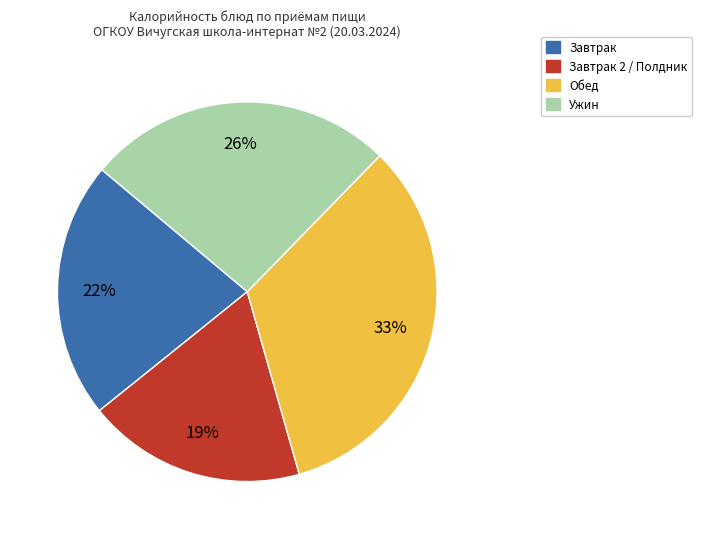

To the nearest percent, what is the average slice percentage?

25%